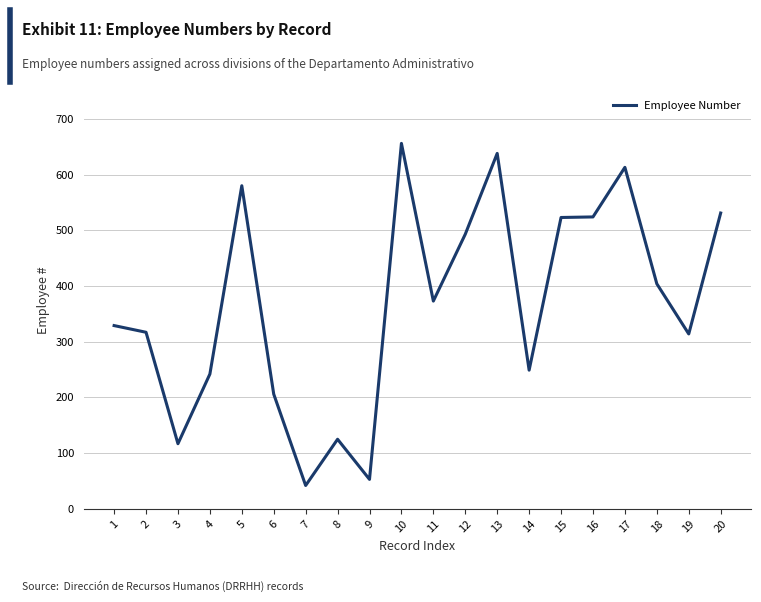

What value does the data have at 6, to the nearest 100?

200